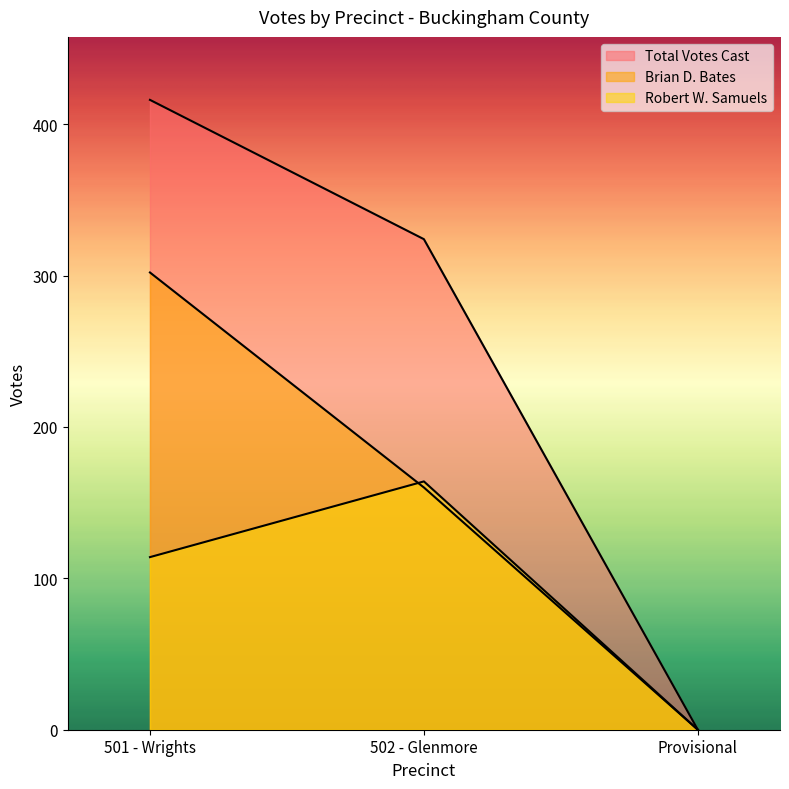

Rank the series at Provisional from highest to lowest value.

Total Votes Cast, Brian D. Bates, Robert W. Samuels